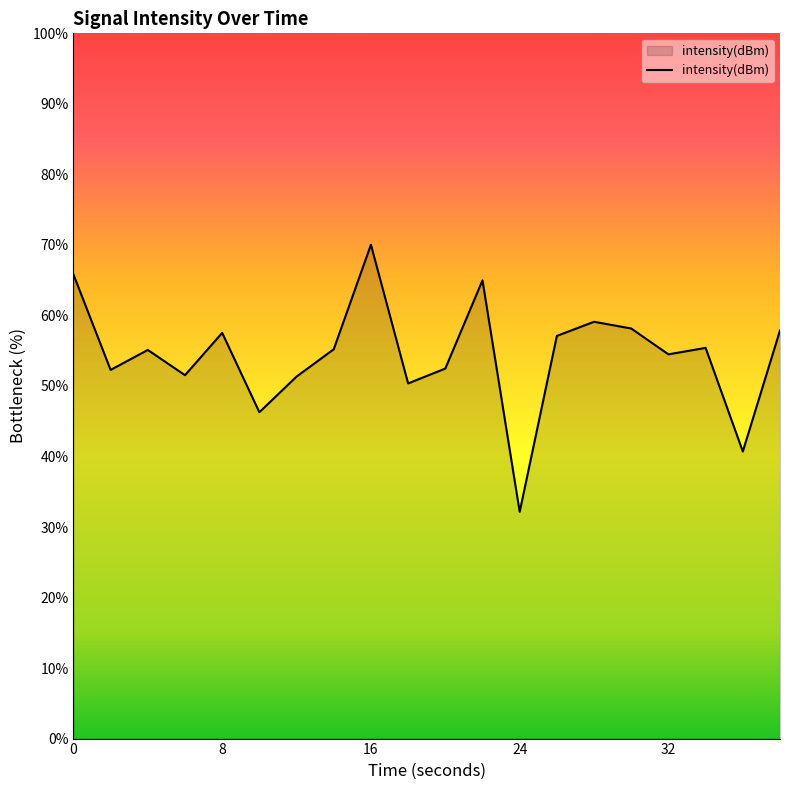

What is the greatest value displayed?

70.0